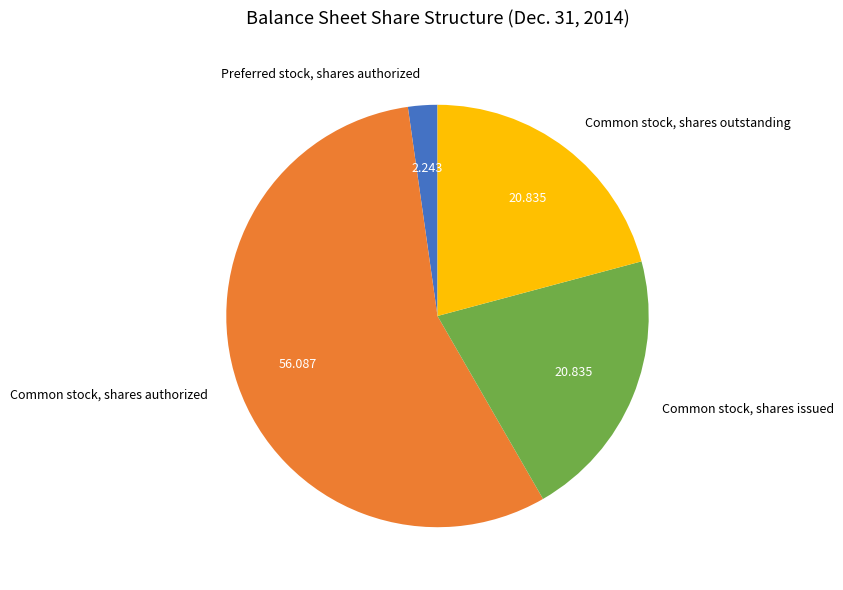

How many slices are in this pie chart?

4